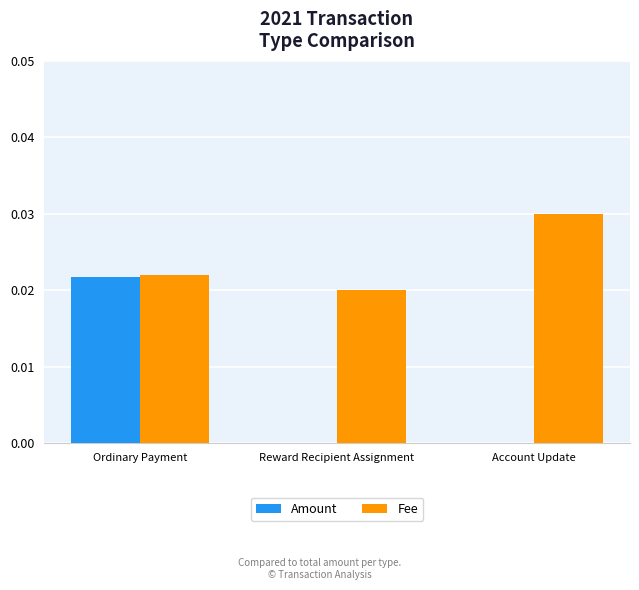

Which category has the highest value across all series?

Account Update